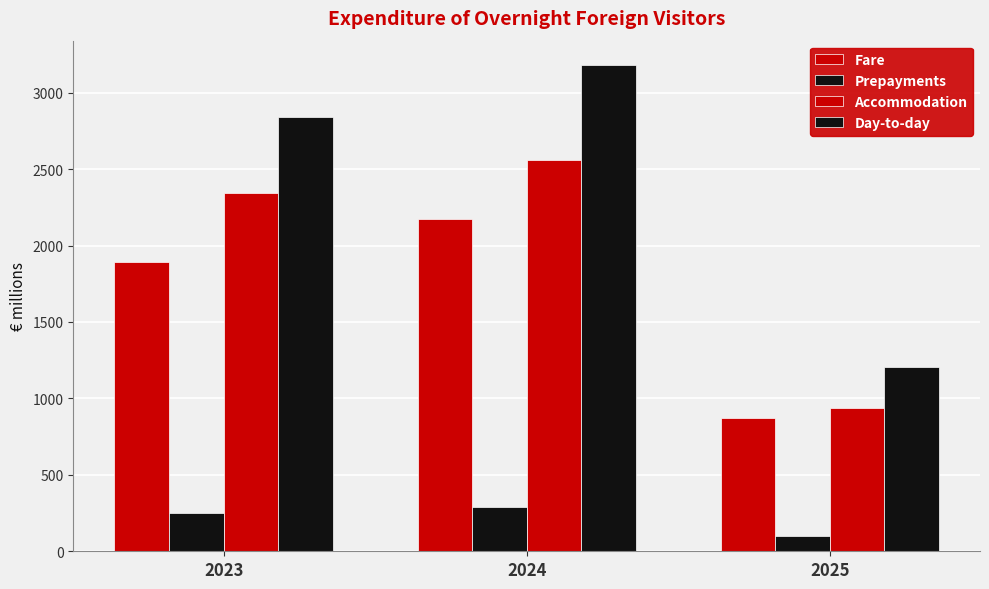

Does the chart contain any negative values?

No